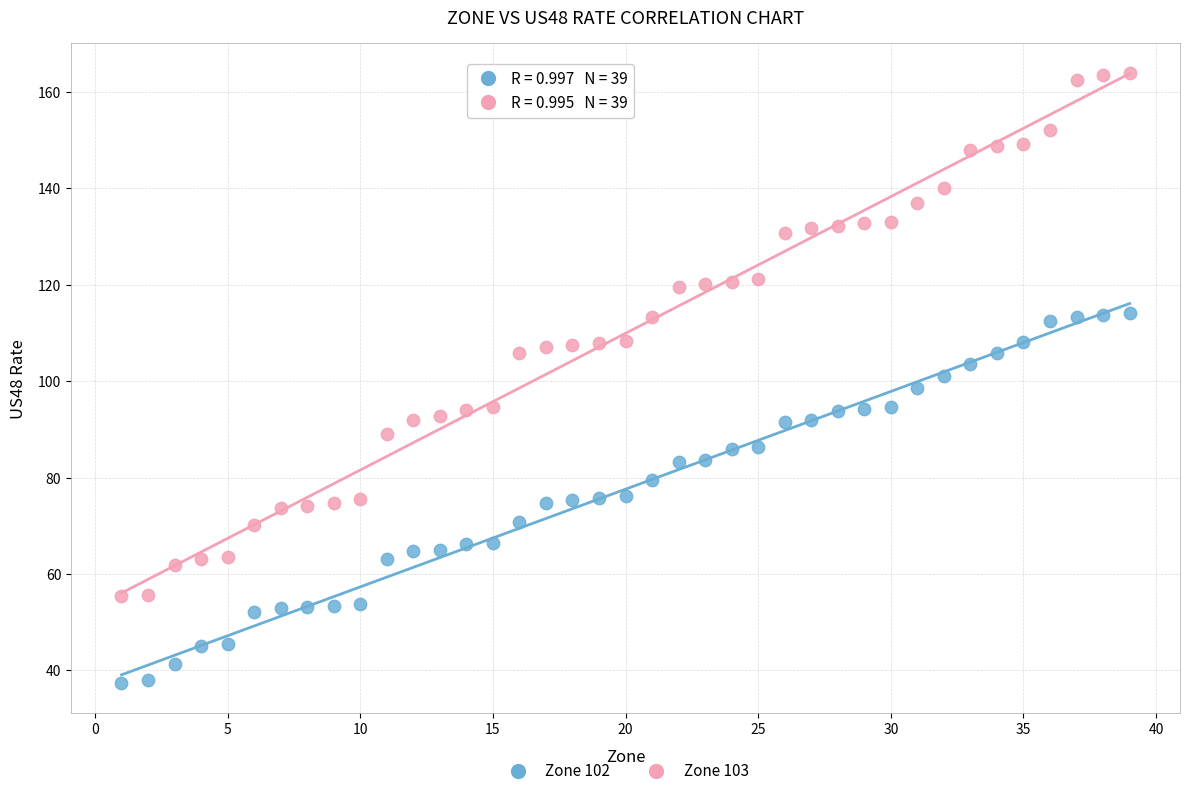

What is the X range (max minus min) for the scatter plot?

38.0